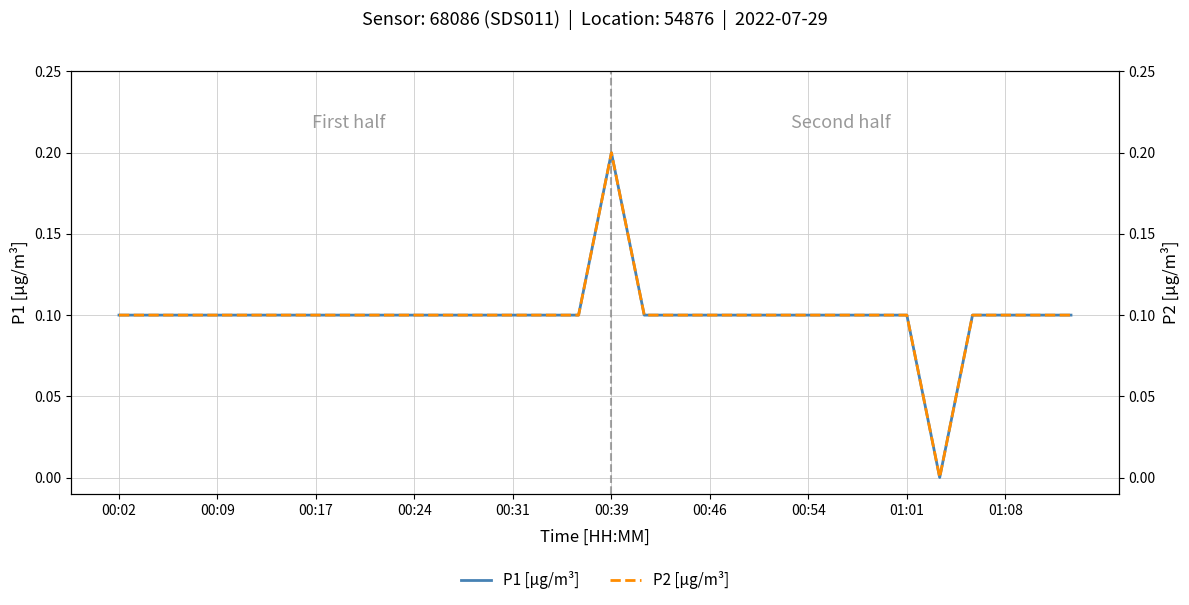

At which category does the chart reach its minimum across all series?

25